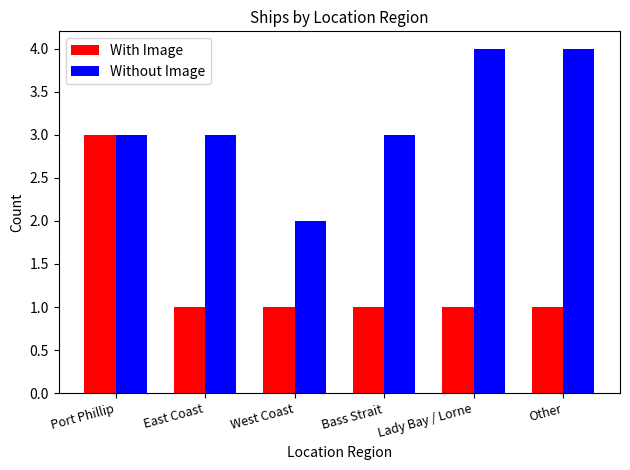

Rank the series at Bass Strait from lowest to highest value.

With Image, Without Image